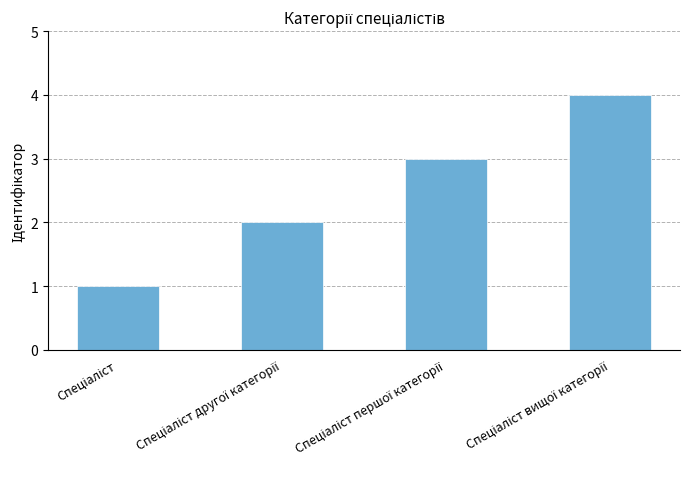

What is the sum of all values?

10